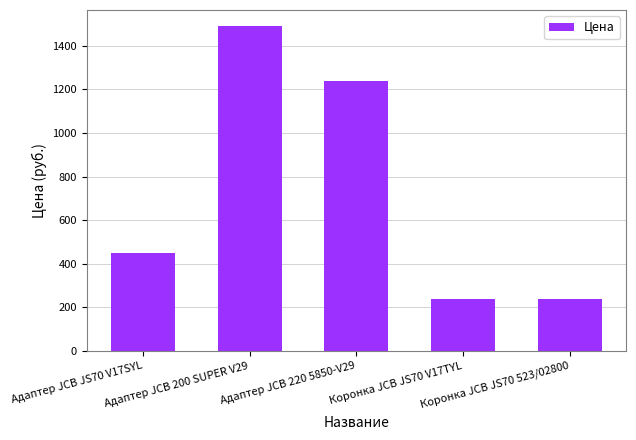

Reading left to right, list all the values displayed in this chart.

450	1490	1240	240	240